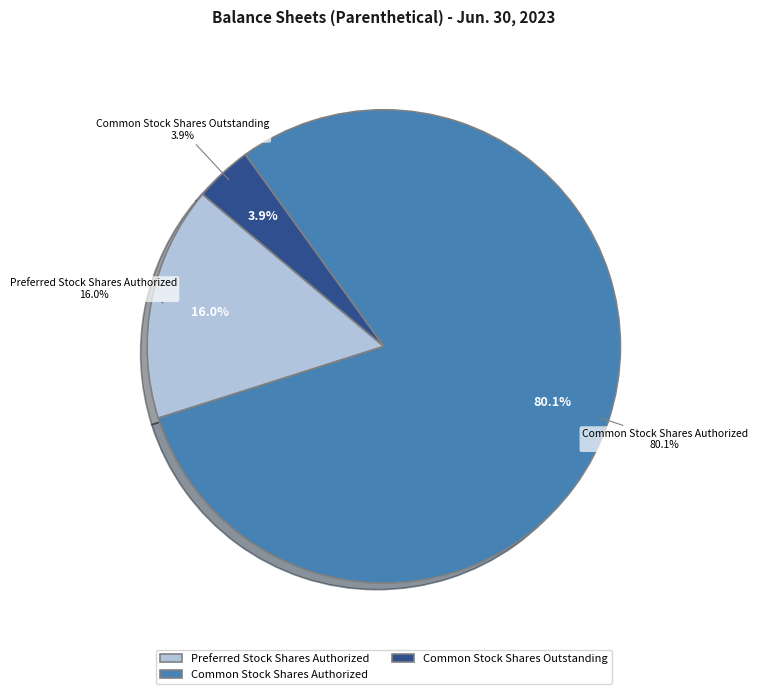

What portion of the pie excludes Preferred Stock Shares Authorized?

84.0%